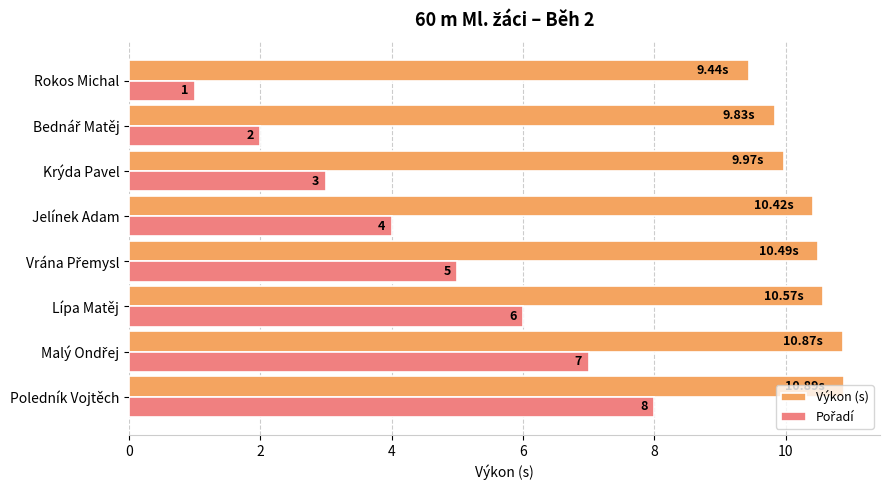

At which category does the chart reach its minimum across all series?

Rokos Michal